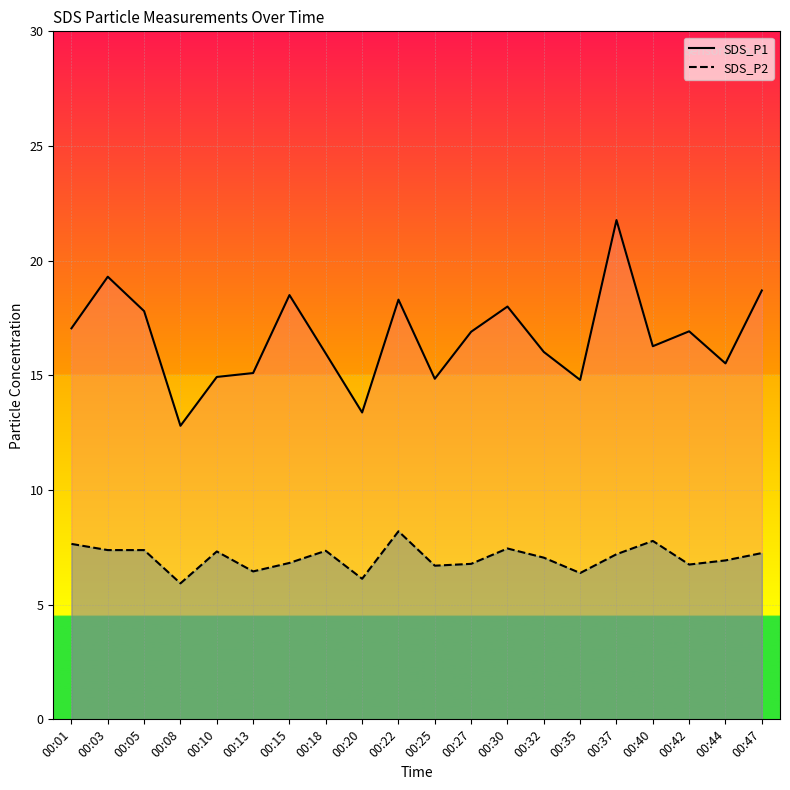

Which category has the lowest value across all series?

00:08